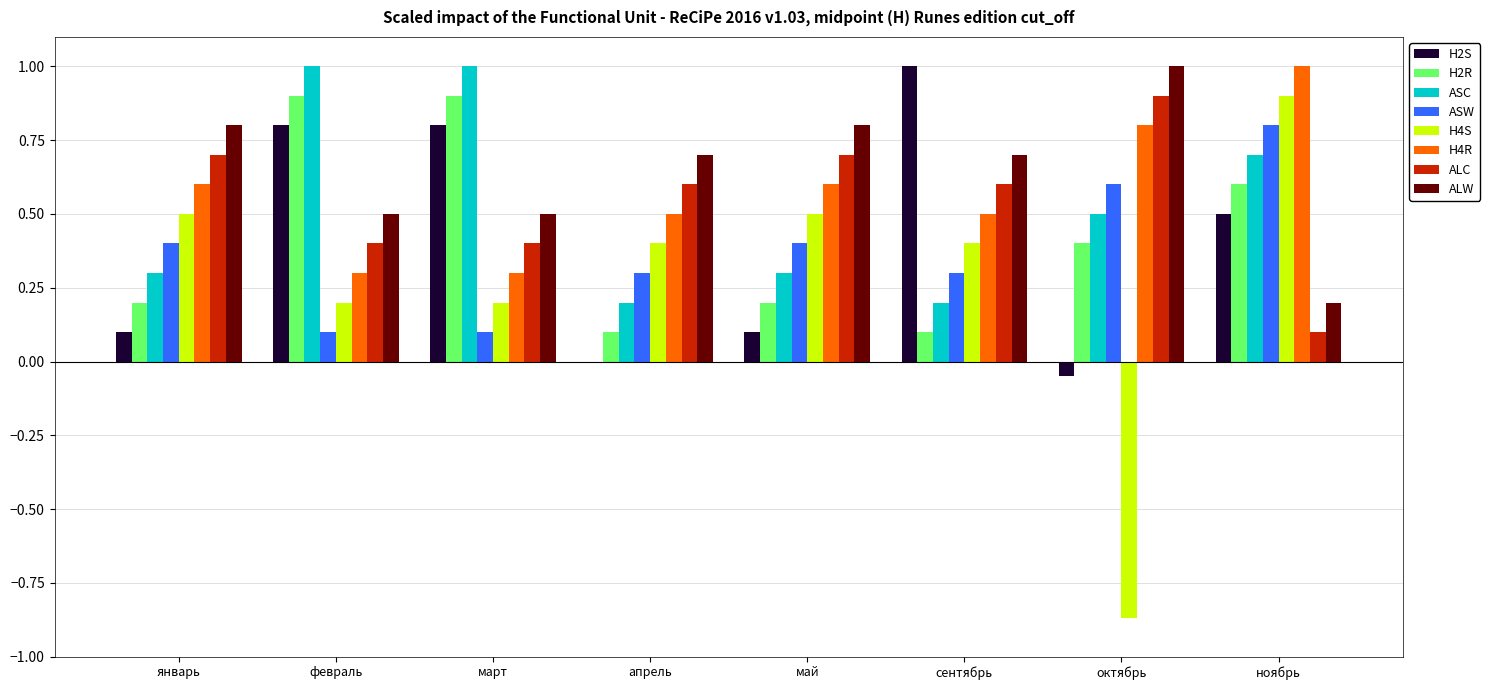

Is the value of ALC at сентябрь greater than the value of H2R at сентябрь?

Yes